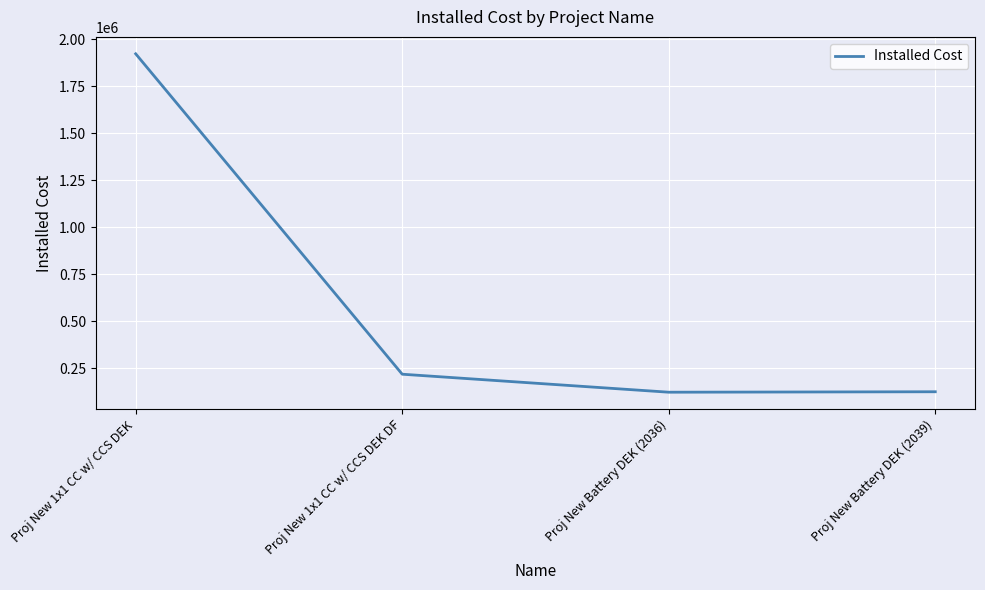

What is the change in value from Proj New Battery DEK (2036) to Proj New Battery DEK (2039)?

+2399.0